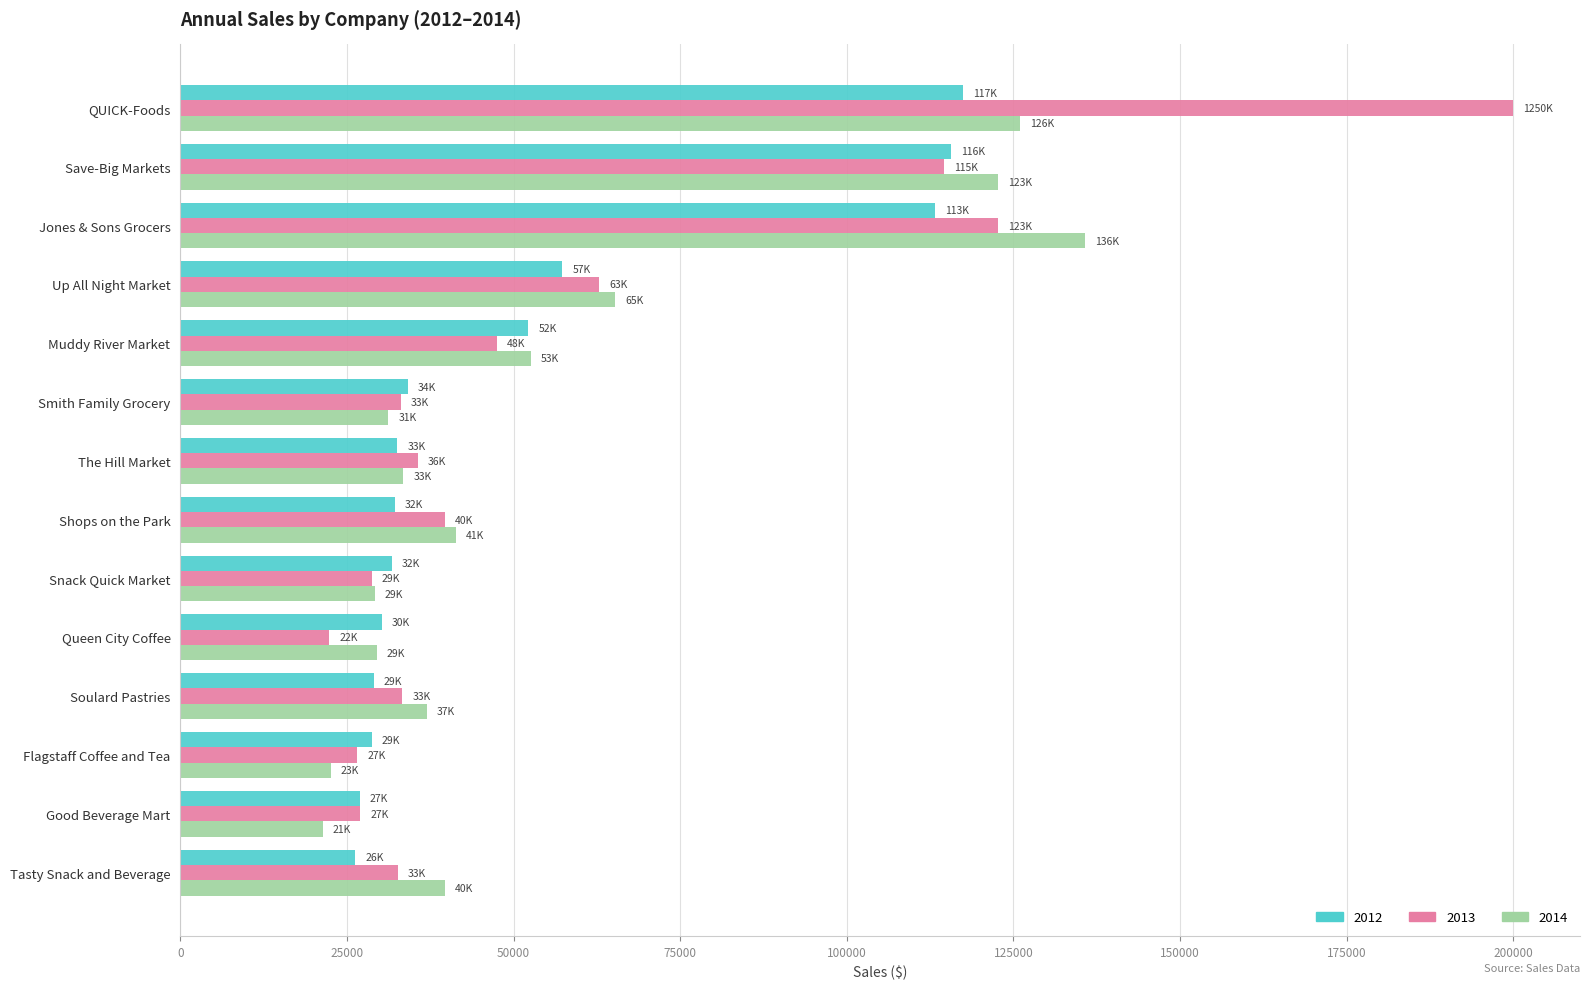

What is the minimum value shown in the chart?

21364.0